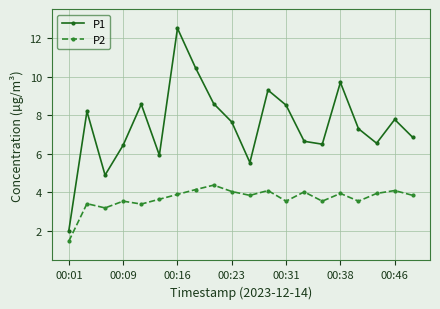

True or false: P1 and P2 intersect in this chart.

False